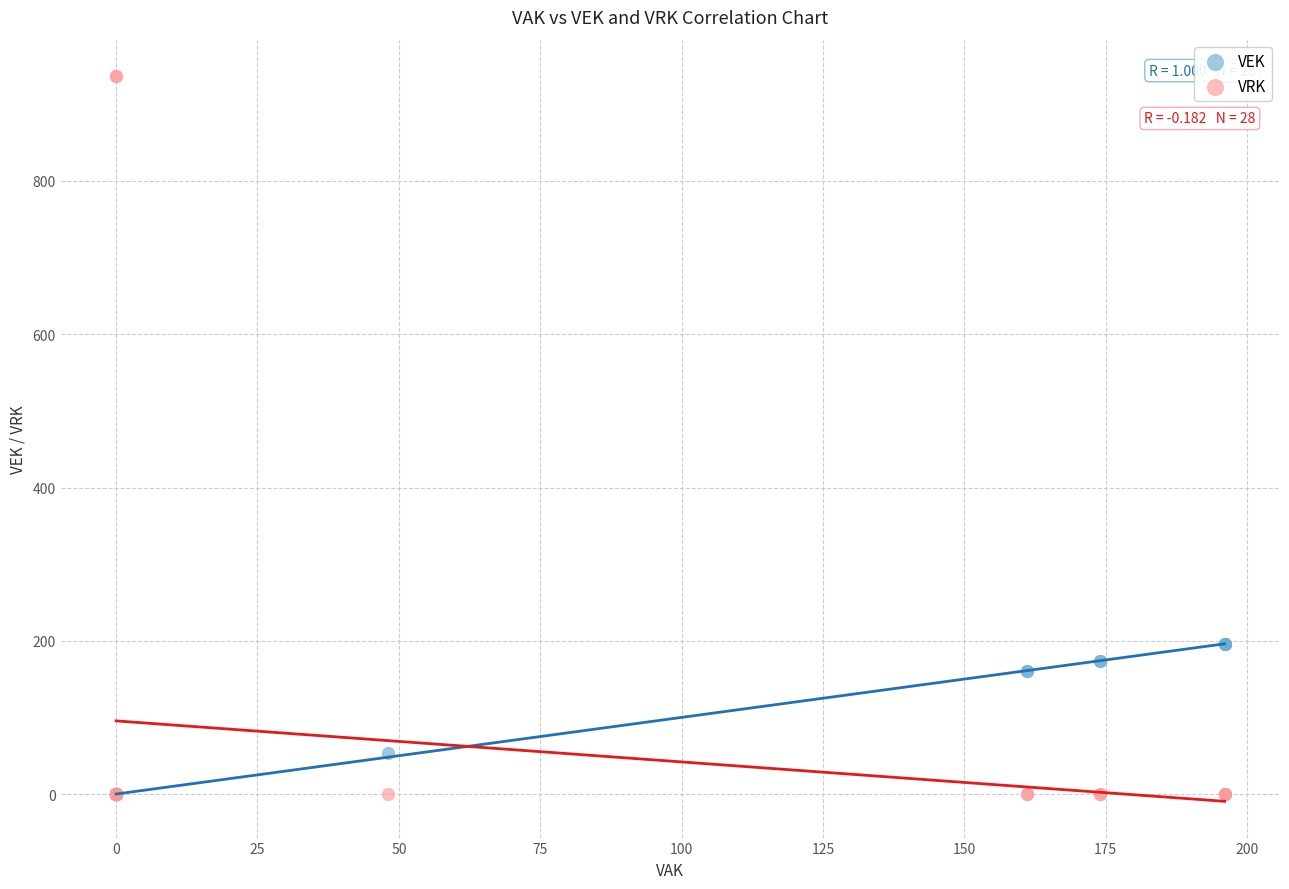

What are all the series names shown in the legend?

VEK, VRK